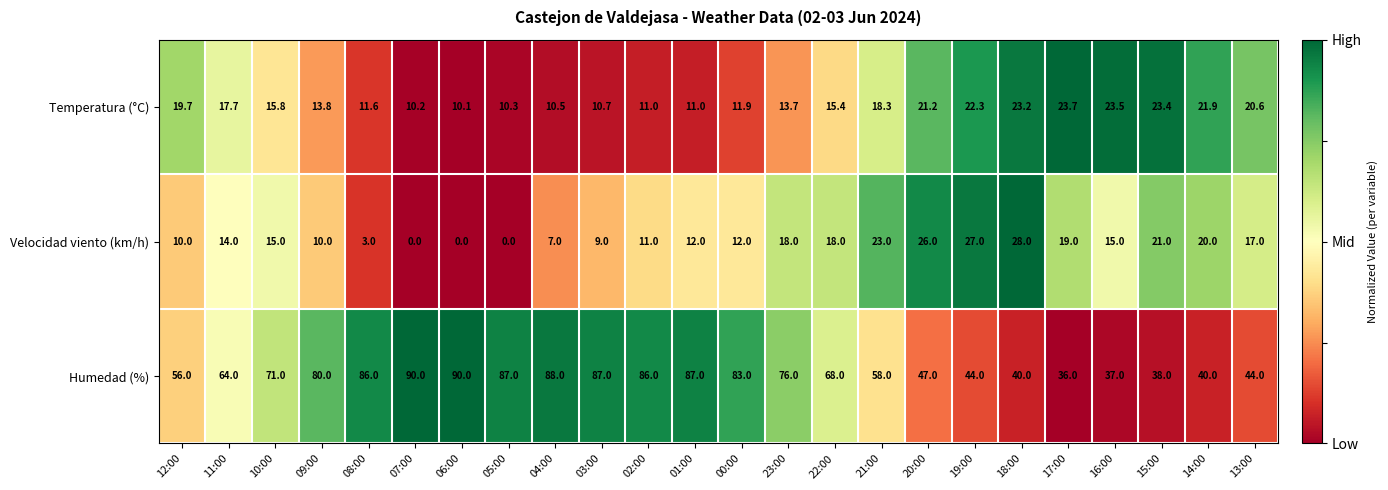

Is it true that Temperatura (°C) equals 15.8 at 10:00?

True